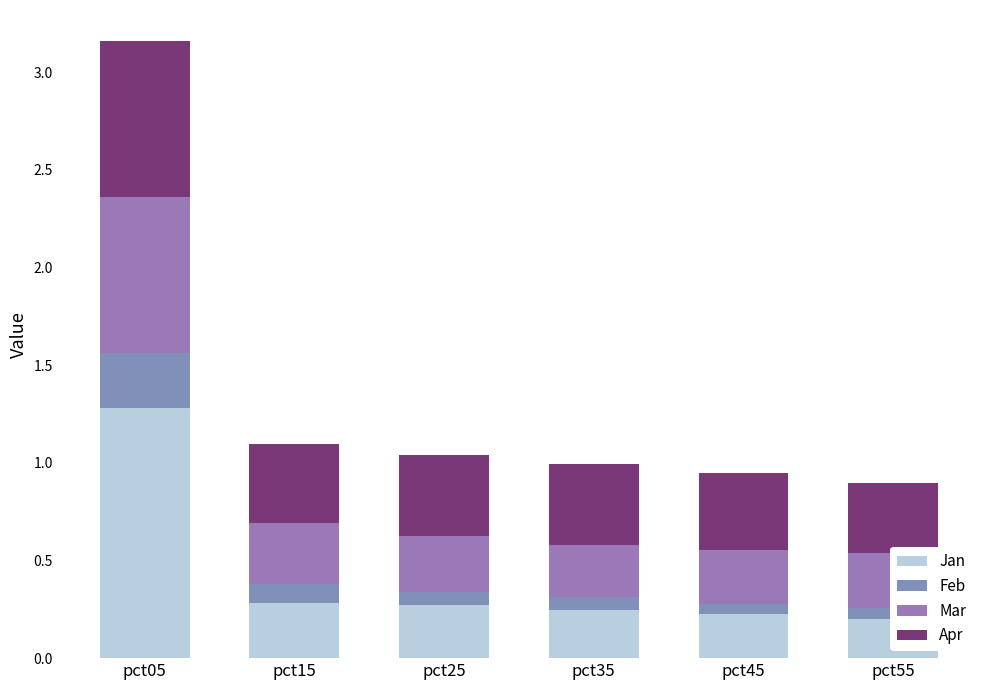

What is the value of the Feb bar at the 4th from the left?

0.1